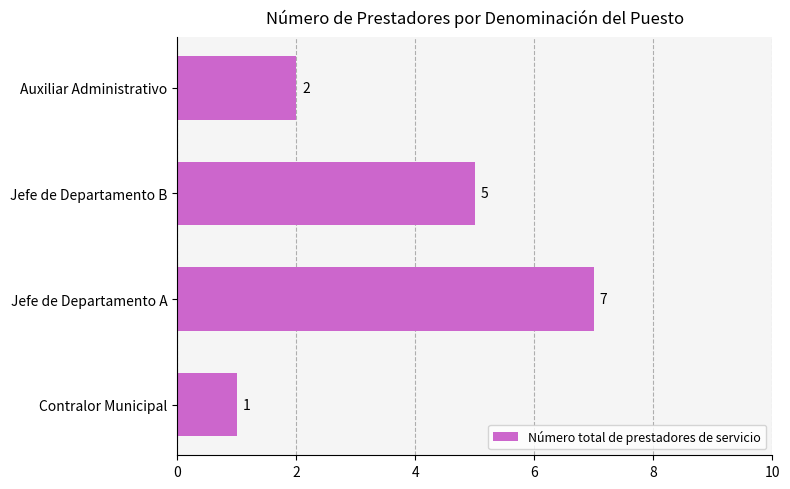

Does the chart contain stacked bars?

No